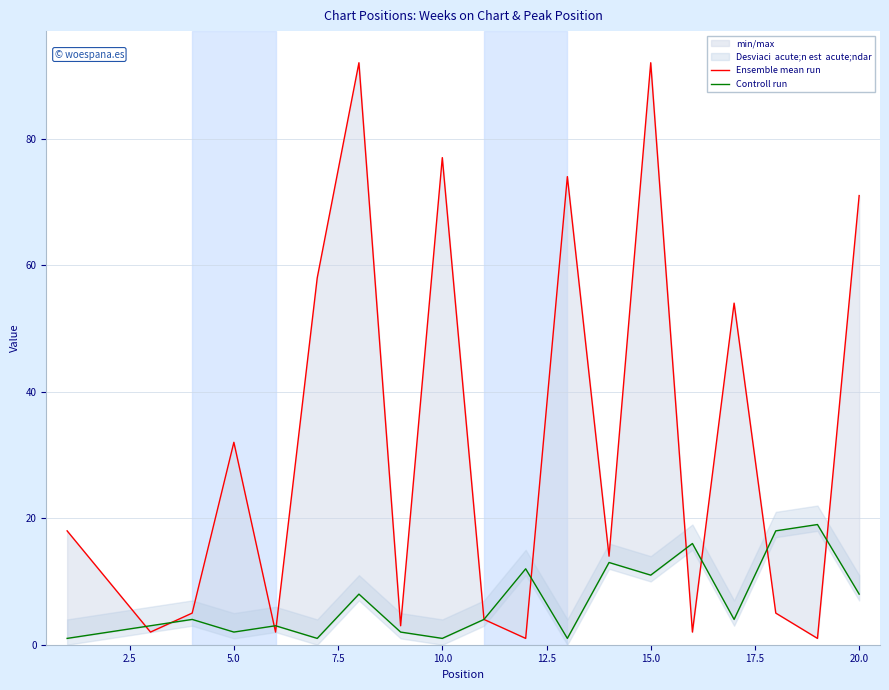

At how many categories does at least one series exceed 85?

2